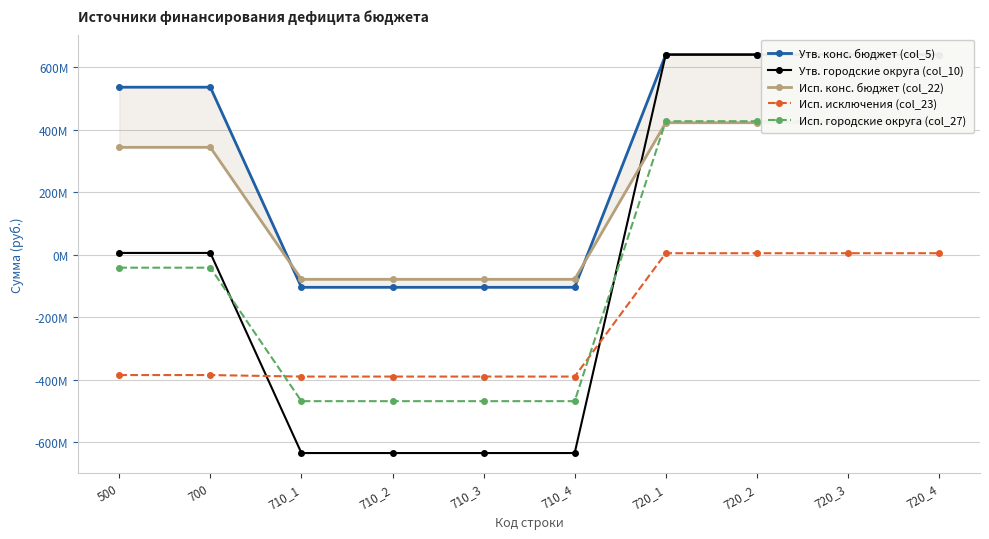

What is the approximate value of Утв. городские округа (col_10) at 720_2?

639982759.6